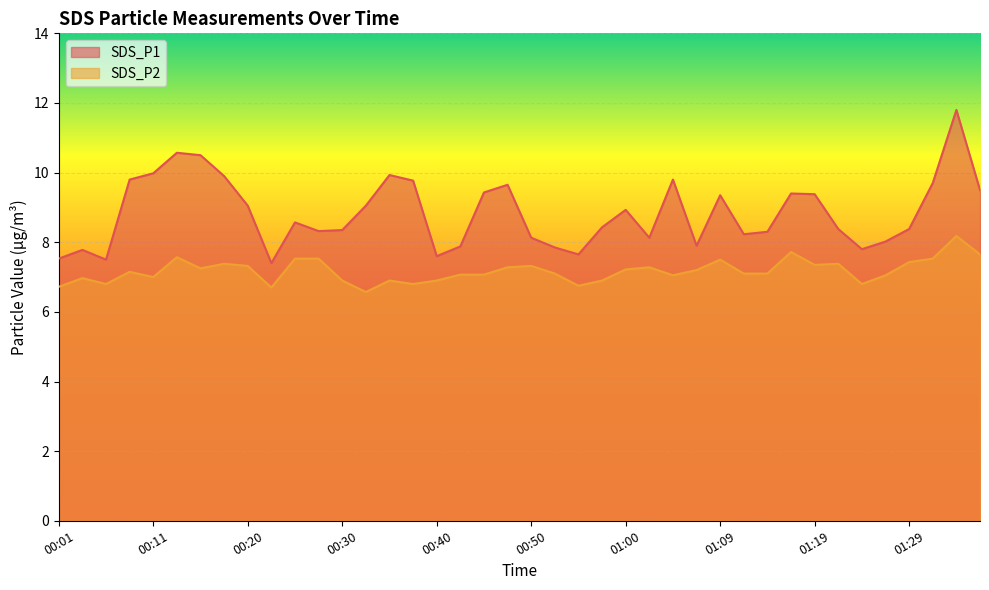

Reading left to right, transcribe all the data shown in this chart.

SDS_P1: 7.5	7.8	7.5	9.8	10.0	10.6	10.5	9.9	9.1	7.4	8.6	8.3	8.3	9.1	9.9	9.8	7.6	7.9	9.4	9.7	8.1	7.8	7.7	8.4	8.9	8.1	9.8	7.9	9.3	8.2	8.3	9.4	9.4	8.4	7.8	8.0	8.4	9.7	11.8	9.5
SDS_P2: 6.7	7.0	6.8	7.2	7.0	7.6	7.2	7.4	7.3	6.7	7.5	7.5	6.9	6.6	6.9	6.8	6.9	7.1	7.1	7.3	7.3	7.1	6.8	6.9	7.2	7.3	7.0	7.2	7.5	7.1	7.1	7.7	7.3	7.4	6.8	7.0	7.4	7.5	8.2	7.7